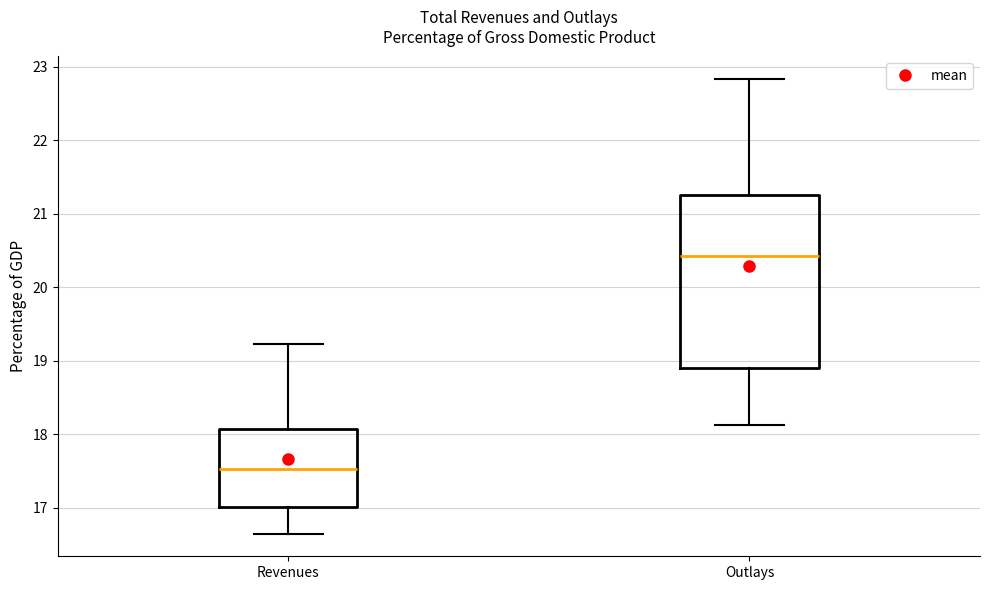

Reading left to right, transcribe this box plot: for each box, give where its median line is, the range the box spans, and where its two whiskers end, as read against the y-axis. The values are not printed on the chart, so give them approximately, as read against the axis.

Revenues: median 17.5, box 17.0 to 18.1, whiskers 16.6 to 19.2
Outlays: median 20.4, box 18.9 to 21.3, whiskers 18.1 to 22.8